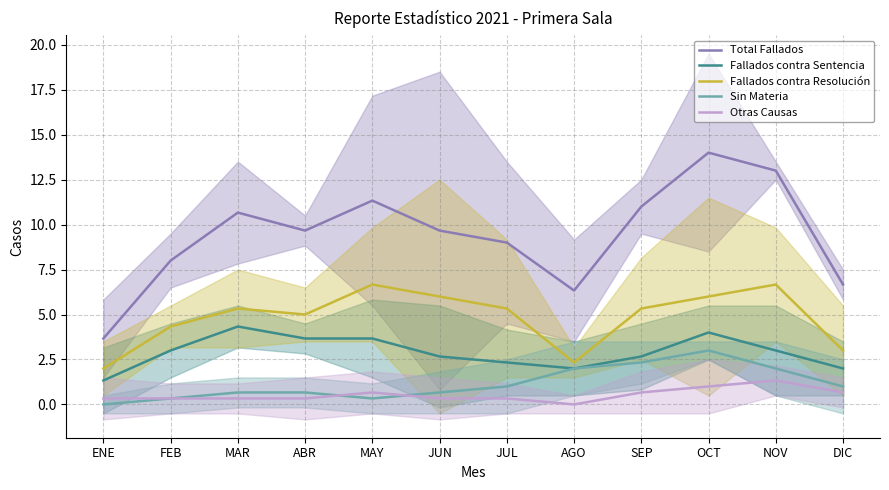

Does the chart display data point markers on the line(s)?

No